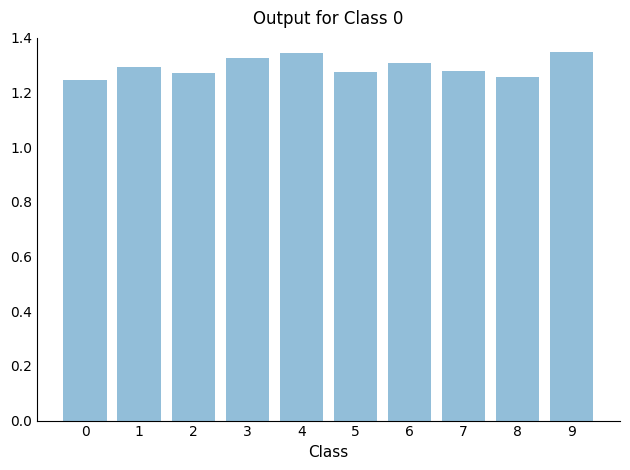

What is the sum of the values at 0 and 1?

2.5